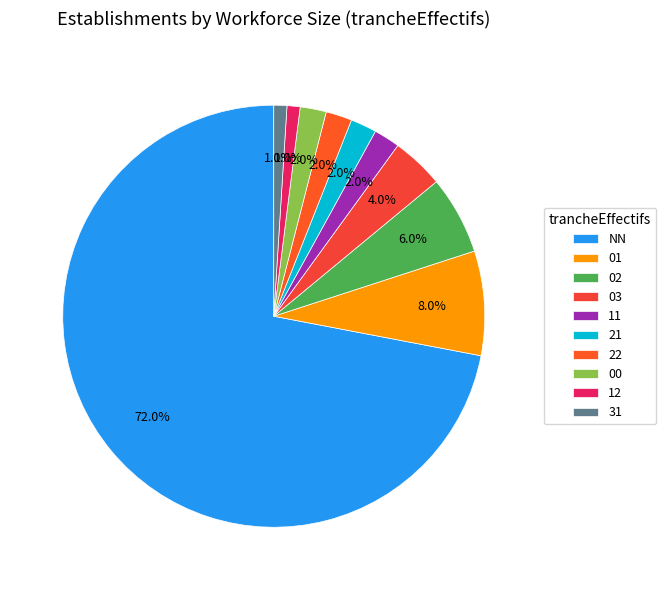

To the nearest percent, what is the average slice percentage?

10%